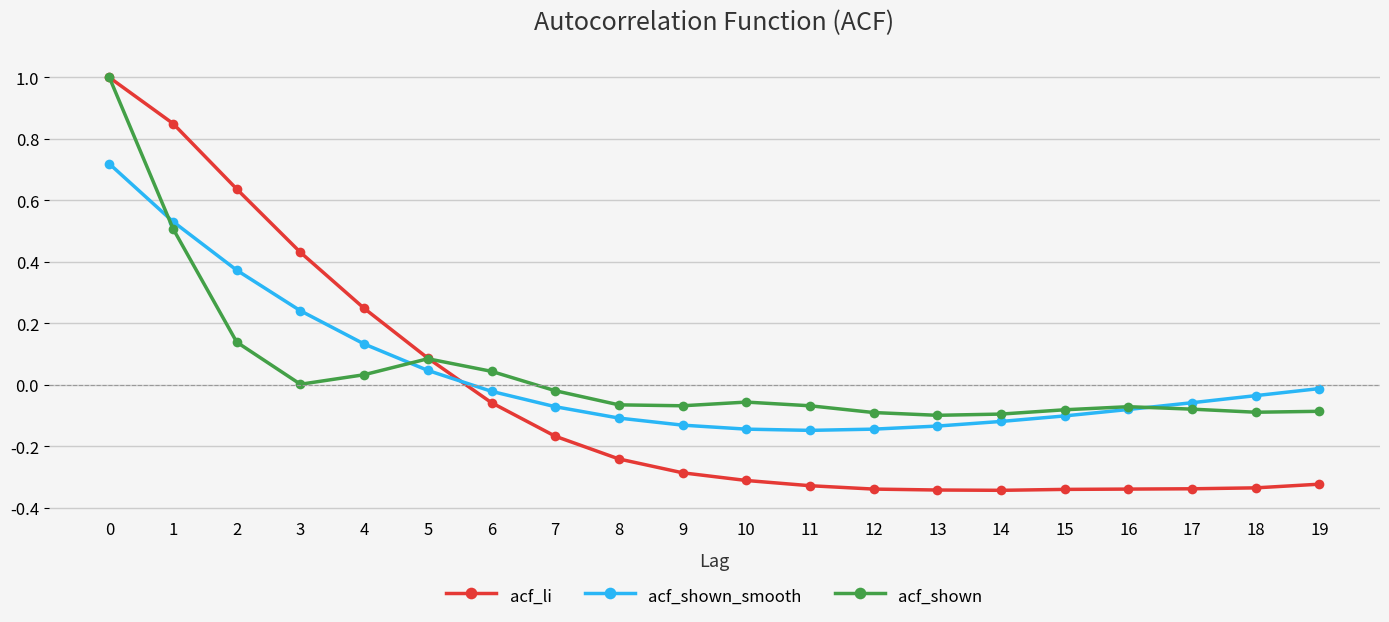

True or false: acf_shown_smooth has a value of -0.2 at 14.

False